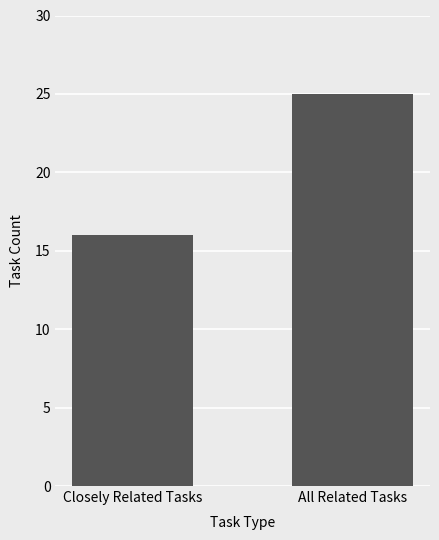

Reading left to right, what are all the values shown in this chart?

Closely Related Tasks=16	All Related Tasks=25